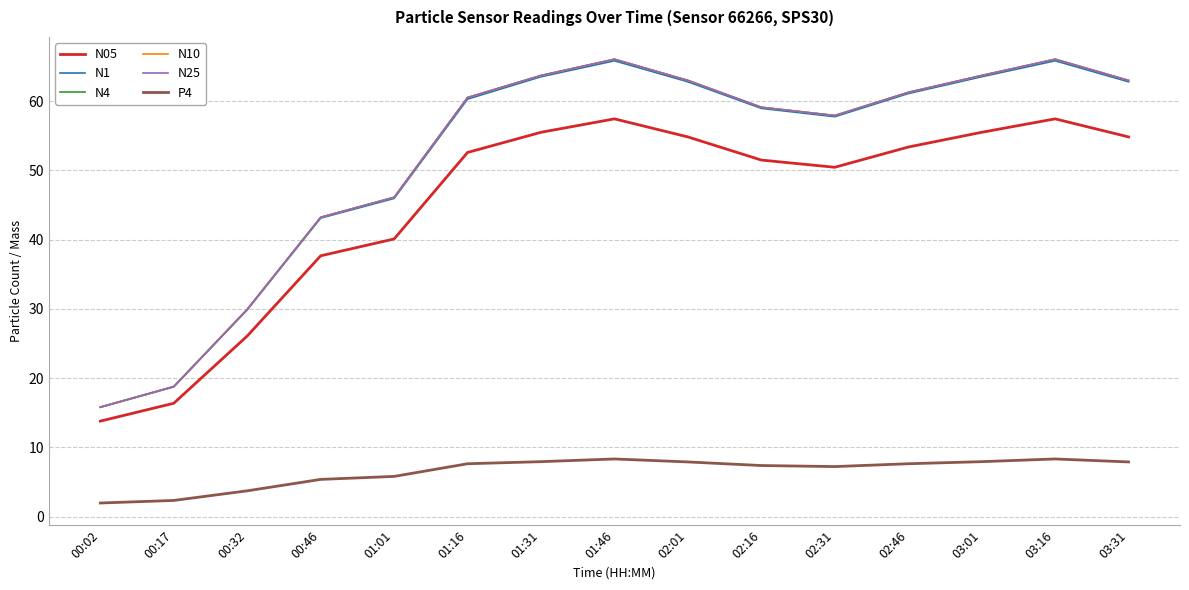

True or false: N4 and N05 intersect in this chart.

False